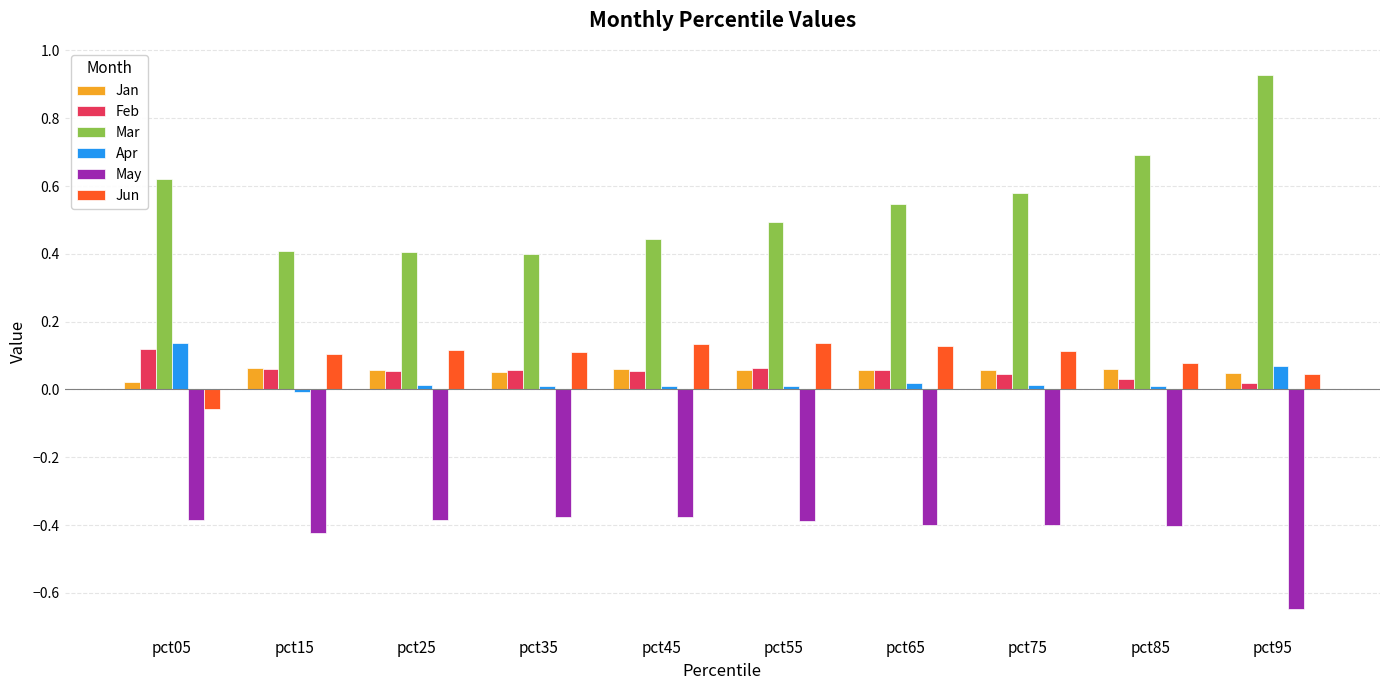

Which series has the widest spread of values?

Mar